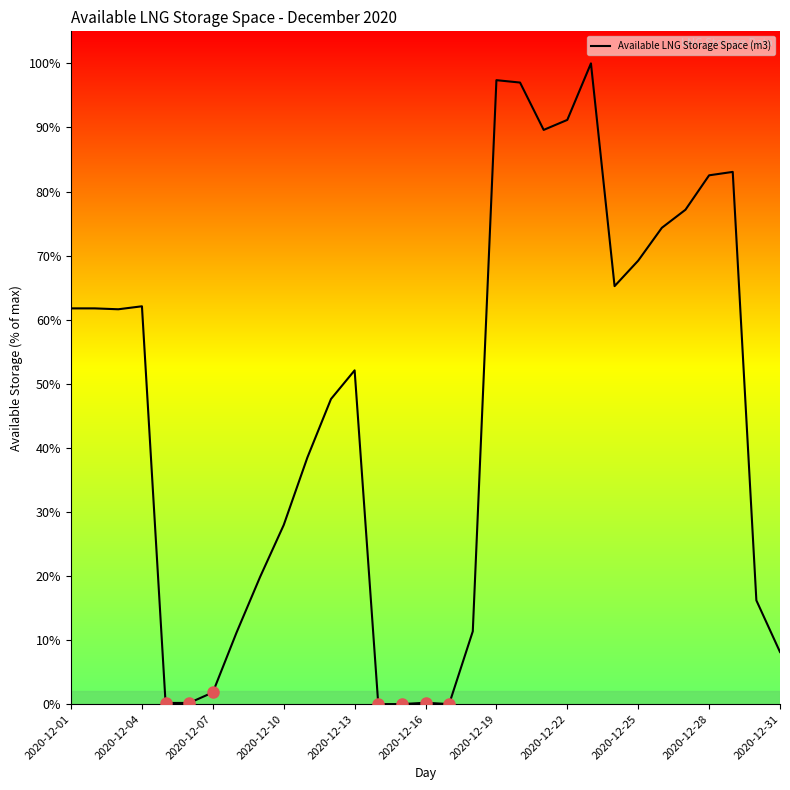

Is this an area chart (filled region under the line)?

No